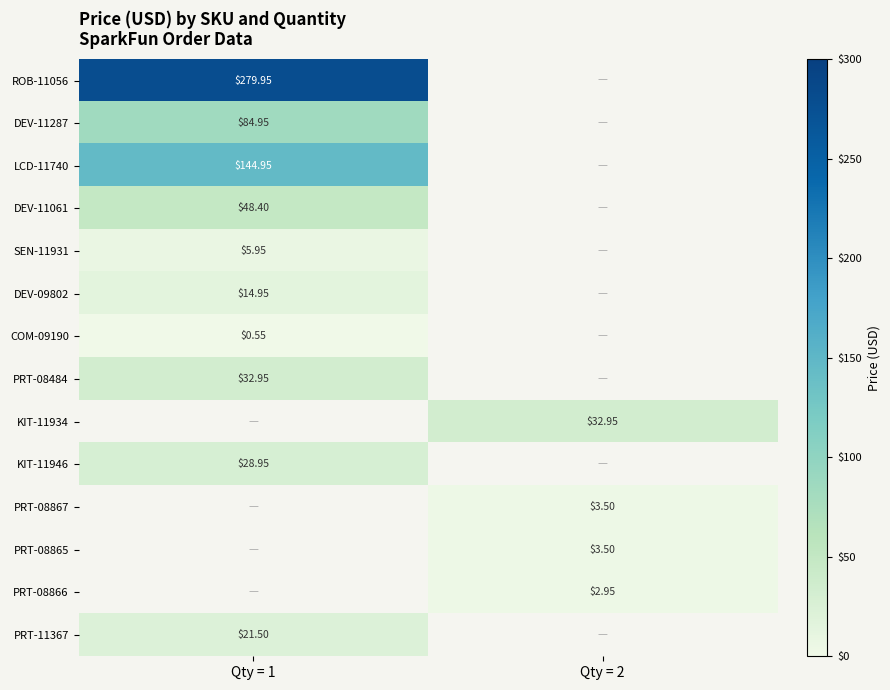

At Qty = 2, list the series in order from largest to smallest.

ROB-11056, DEV-11287, LCD-11740, DEV-11061, SEN-11931, DEV-09802, COM-09190, PRT-08484, KIT-11934, KIT-11946, PRT-08867, PRT-08865, PRT-08866, PRT-11367